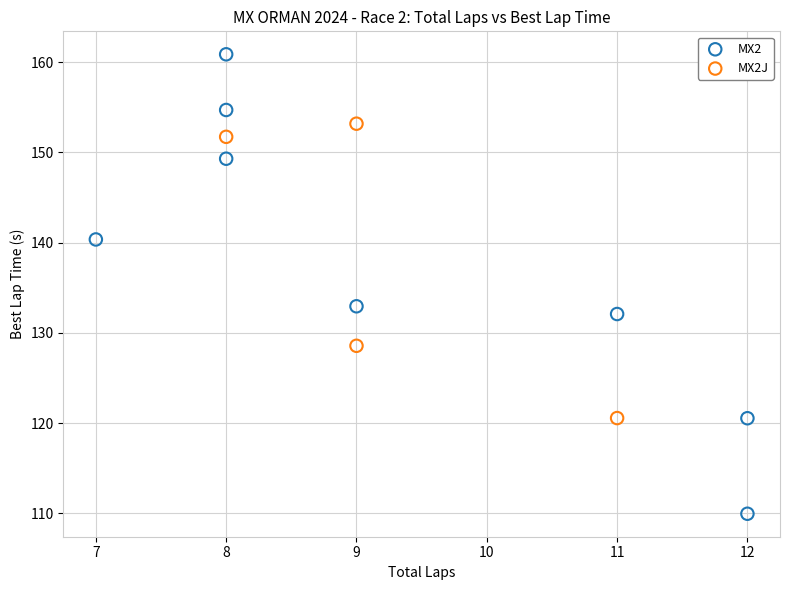

Which series reaches the maximum Y coordinate?

MX2